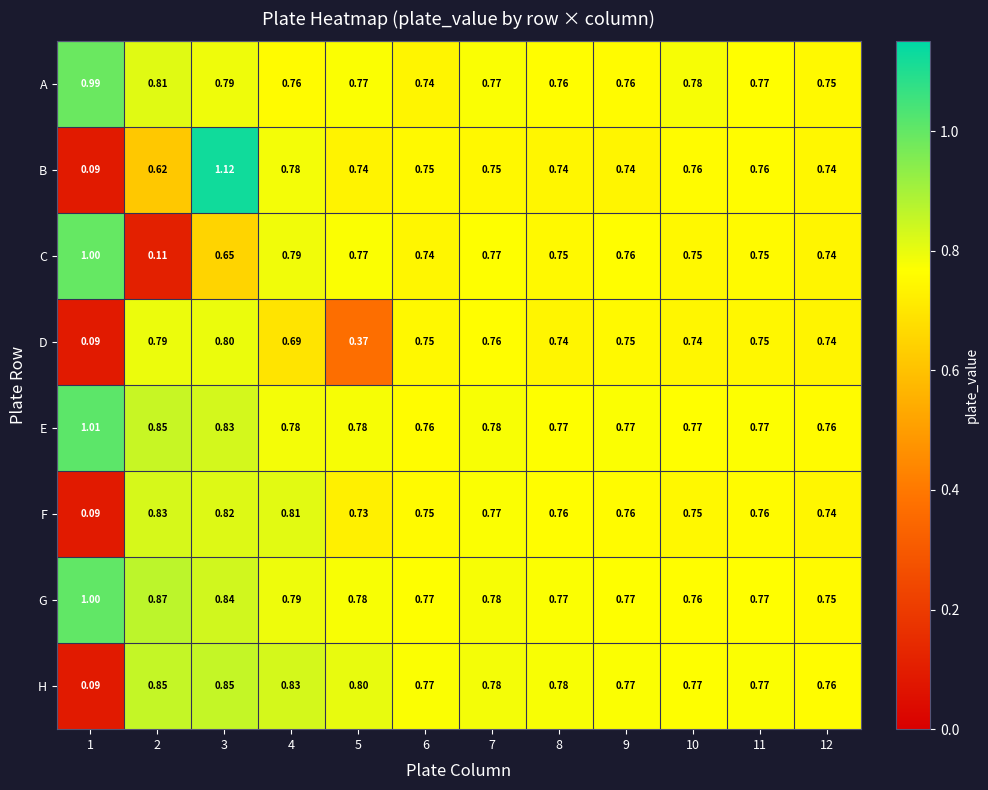

Which series changed the most between 2 and 10?

C